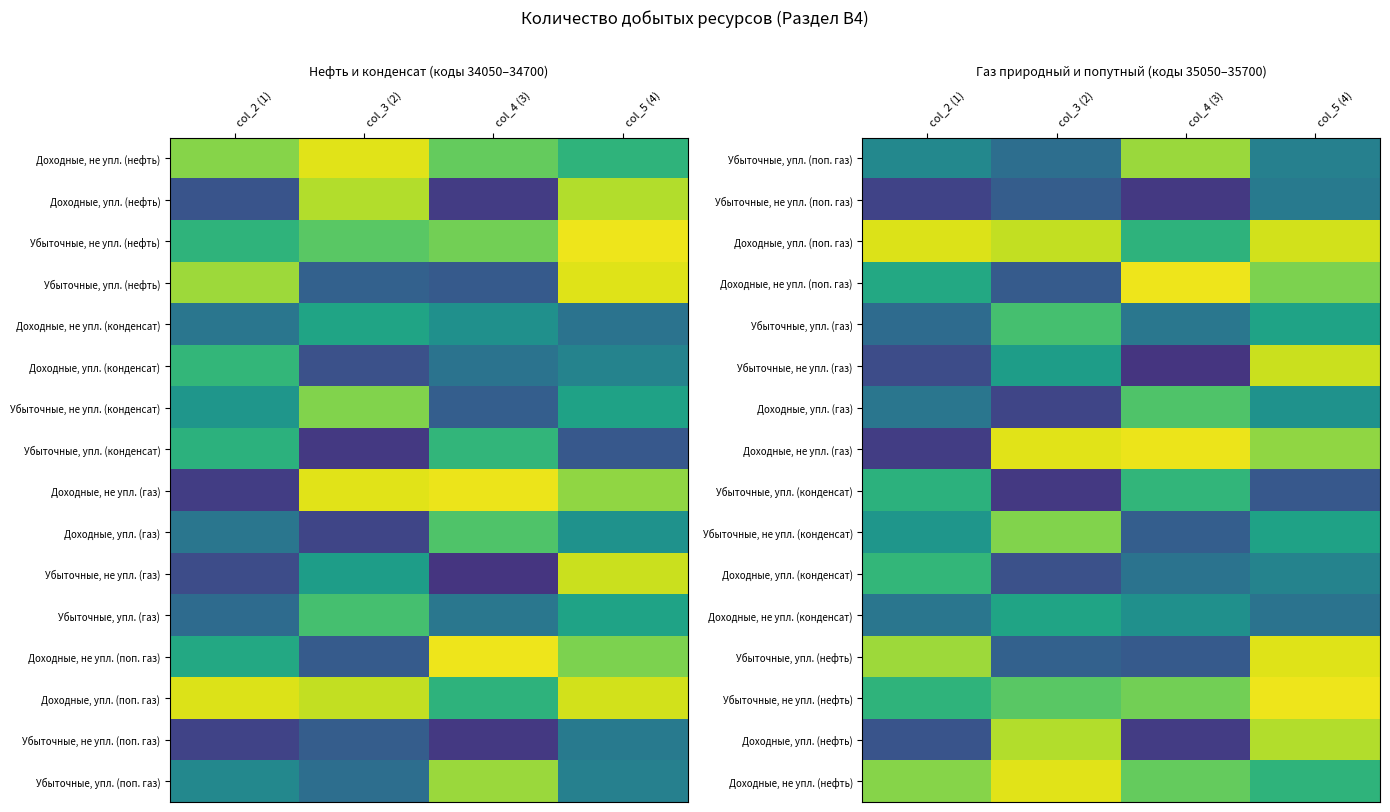

At col_4 (3), list the series in order from largest to smallest.

Доходные, не упл. (поп. газ), Доходные, не упл. (газ), Убыточные, упл. (поп. газ), Убыточные, не упл. (нефть), Доходные, не упл. (нефть), Доходные, упл. (газ), Убыточные, упл. (конденсат), Доходные, упл. (поп. газ), Доходные, не упл. (конденсат), Убыточные, упл. (газ), Доходные, упл. (конденсат), Убыточные, не упл. (конденсат), Убыточные, упл. (нефть), Доходные, упл. (нефть), Убыточные, не упл. (поп. газ), Убыточные, не упл. (газ)